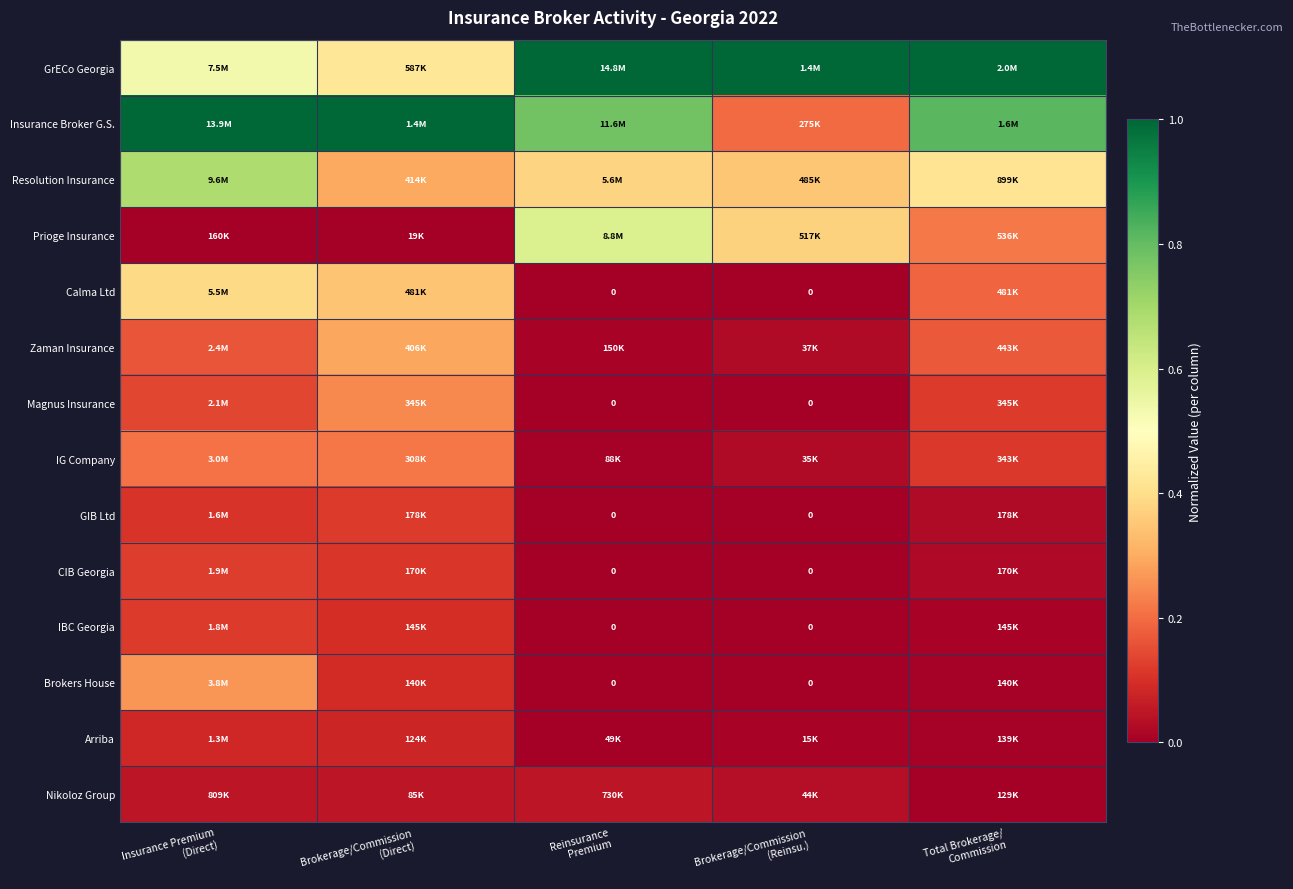

How many data points in GIB Ltd are above 0?

3